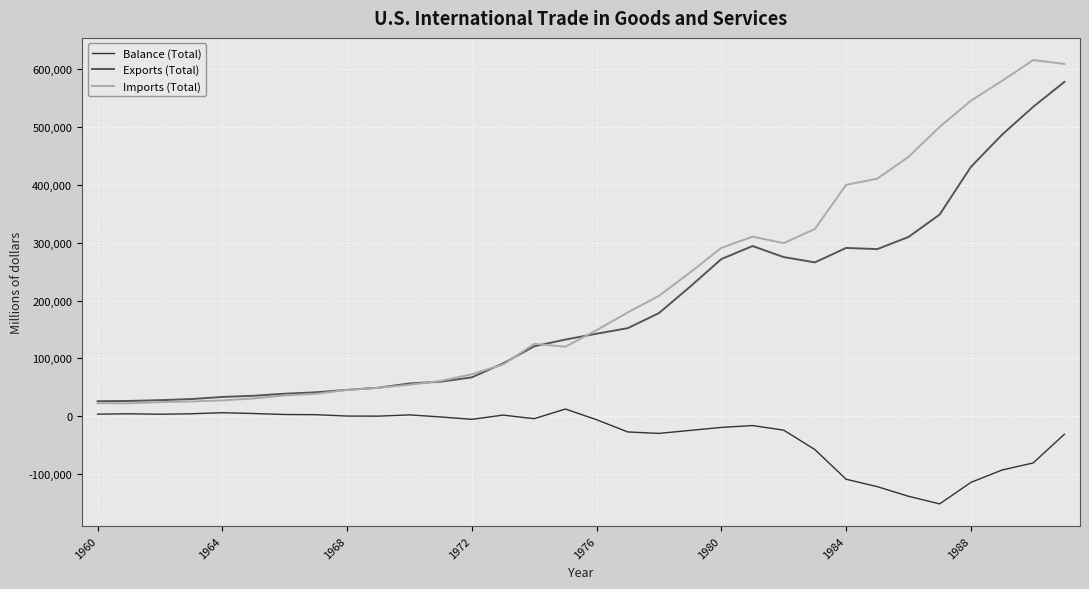

What is the minimum value for Imports (Total)?

22208